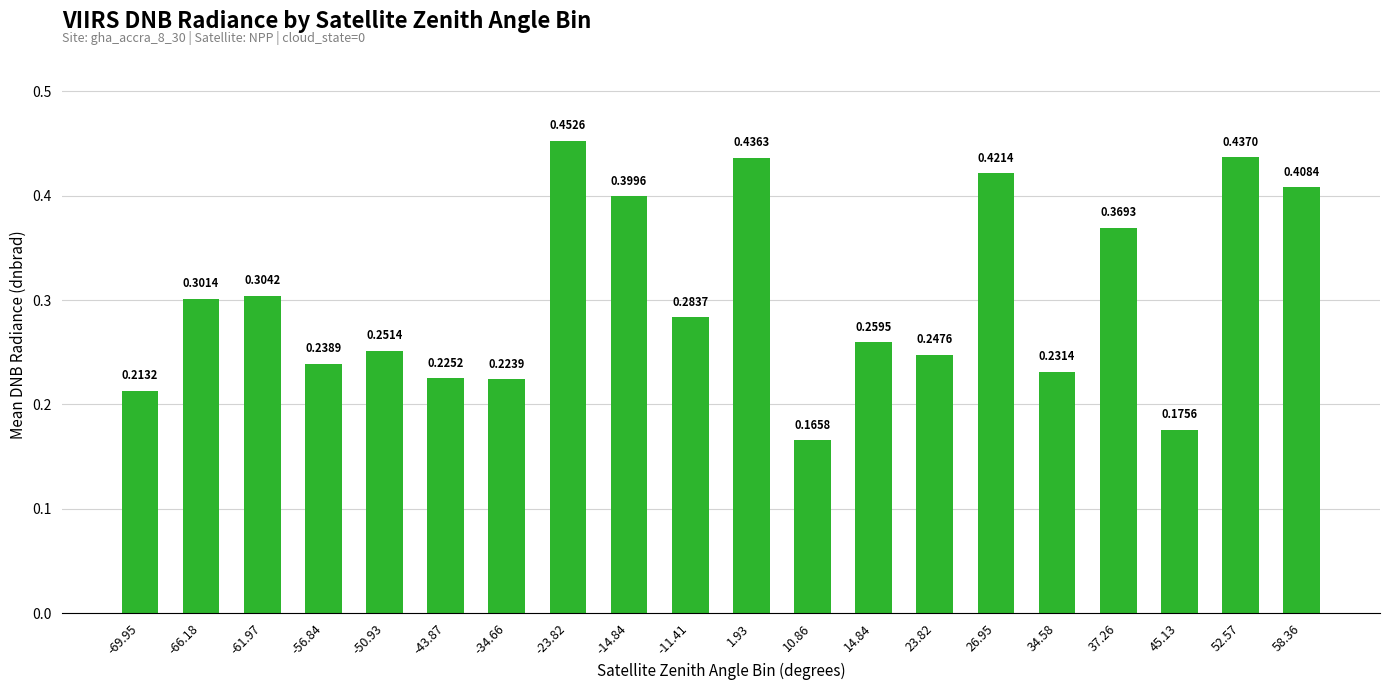

What is the sum of the values at 52.57 and 34.58?

0.7